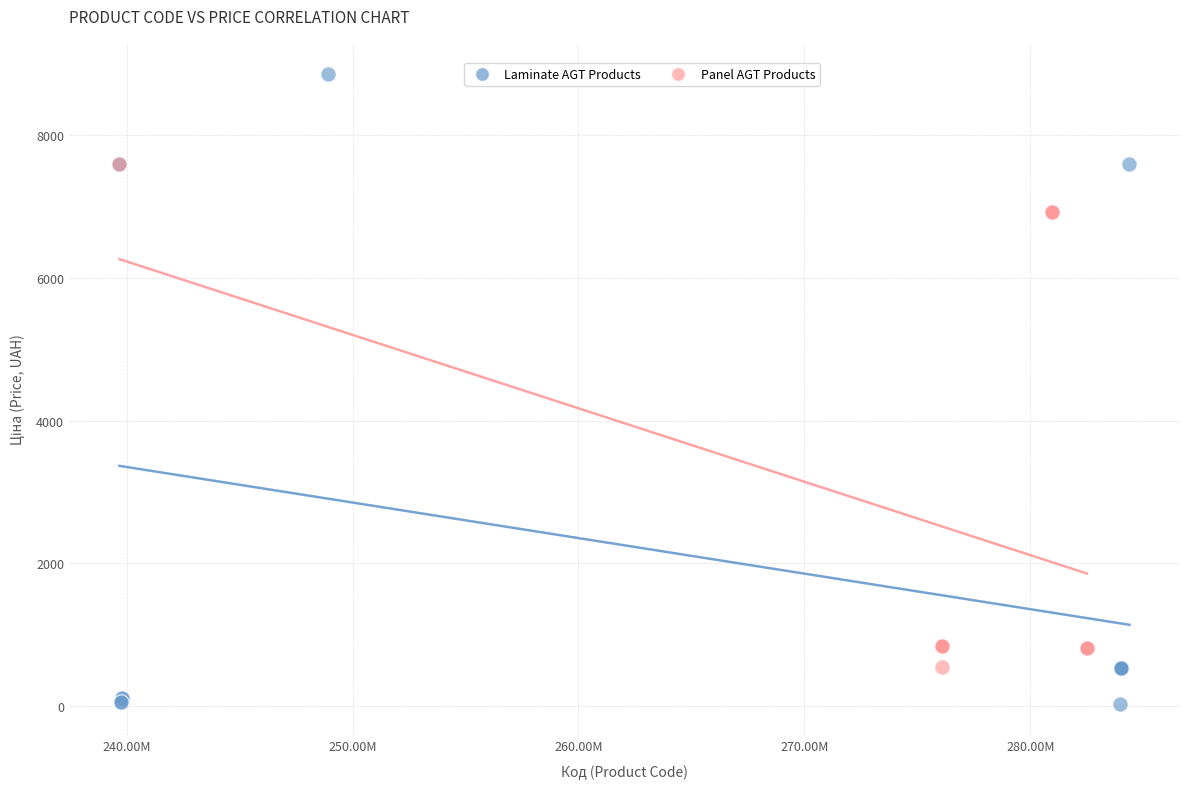

Which series has the widest spread of Y values?

Laminate AGT Products